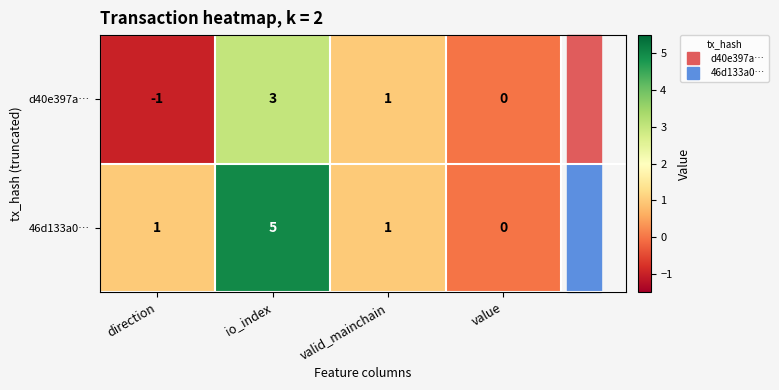

What is the difference between the highest and lowest values at direction?

2